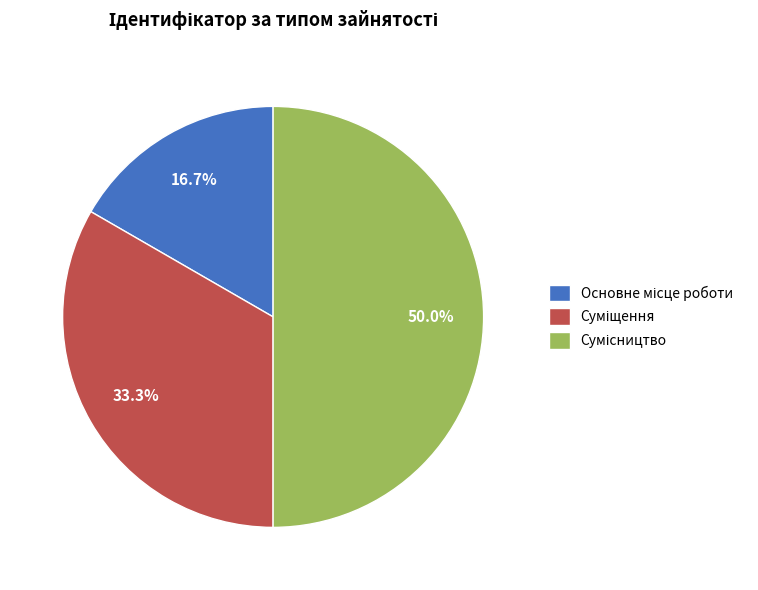

Rank the categories by value from highest to lowest.

Сумісництво, Суміщення, Основне місце роботи